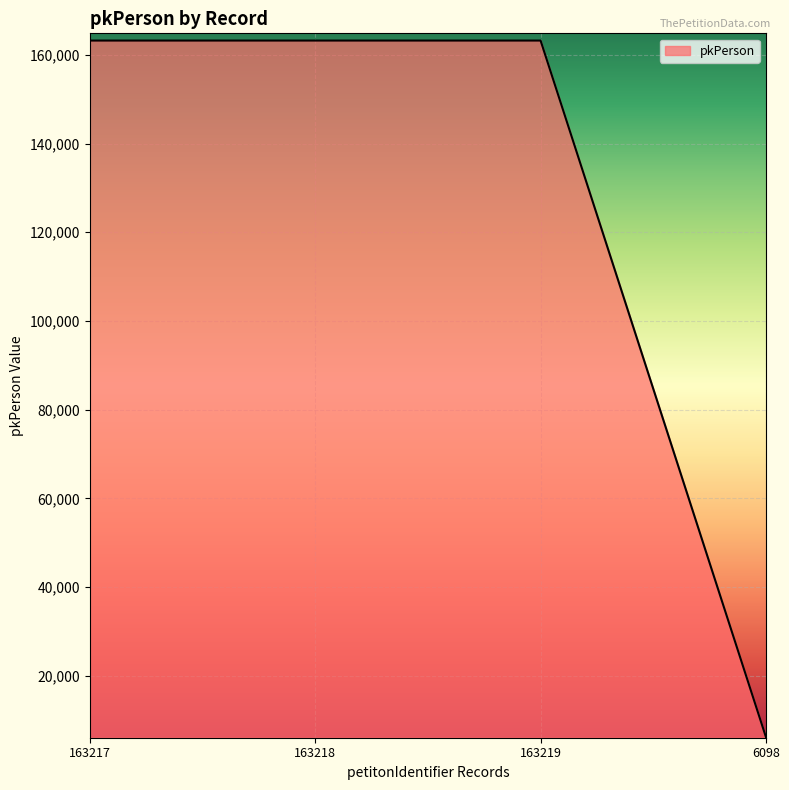

What is the change in value from 163218 to 163219?

+1